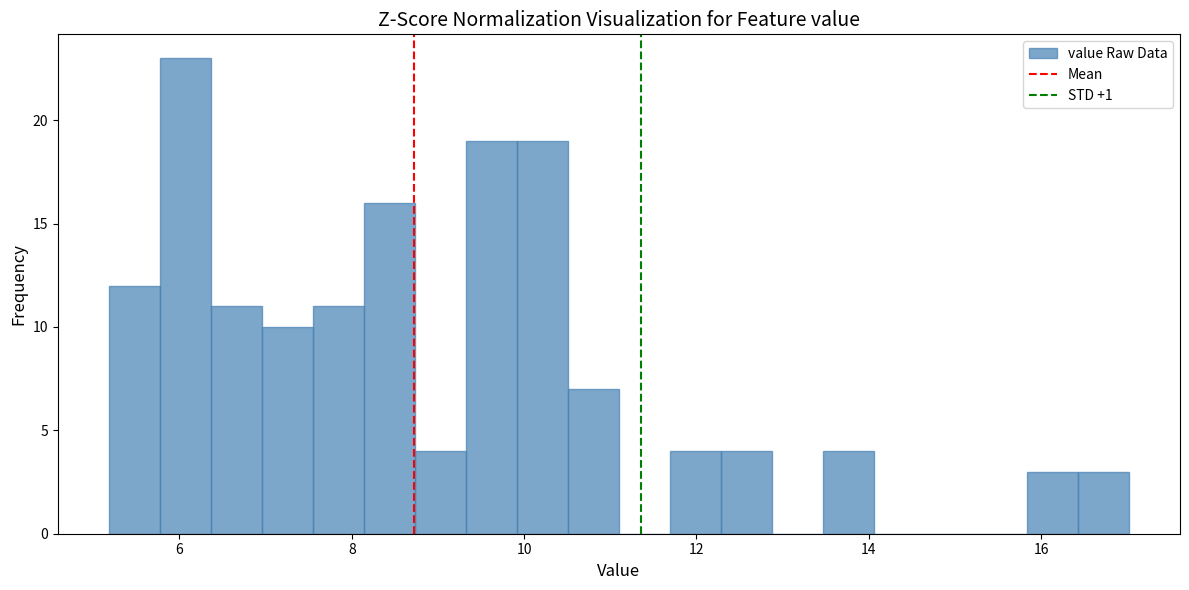

Around what value on the x-axis is the tallest bar? Give the approximate position of its centre, as read against the axis.

6.0